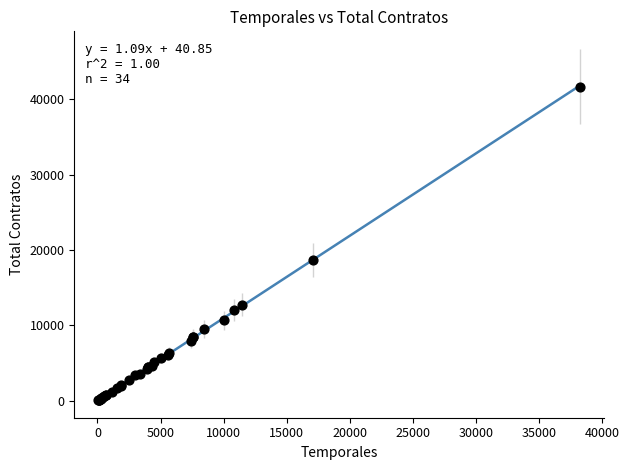

What Y value in the scatter plot is closest to 20896?

18676